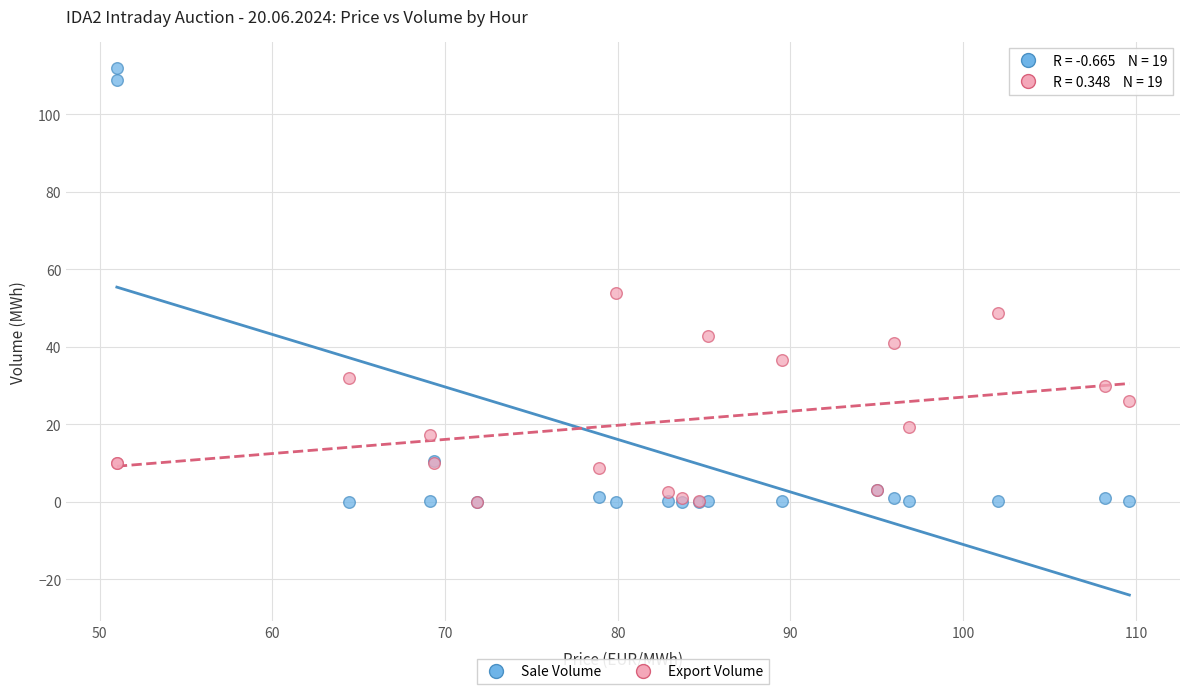

In the Sale Volume series, what Y value is closest to 56?

10.4